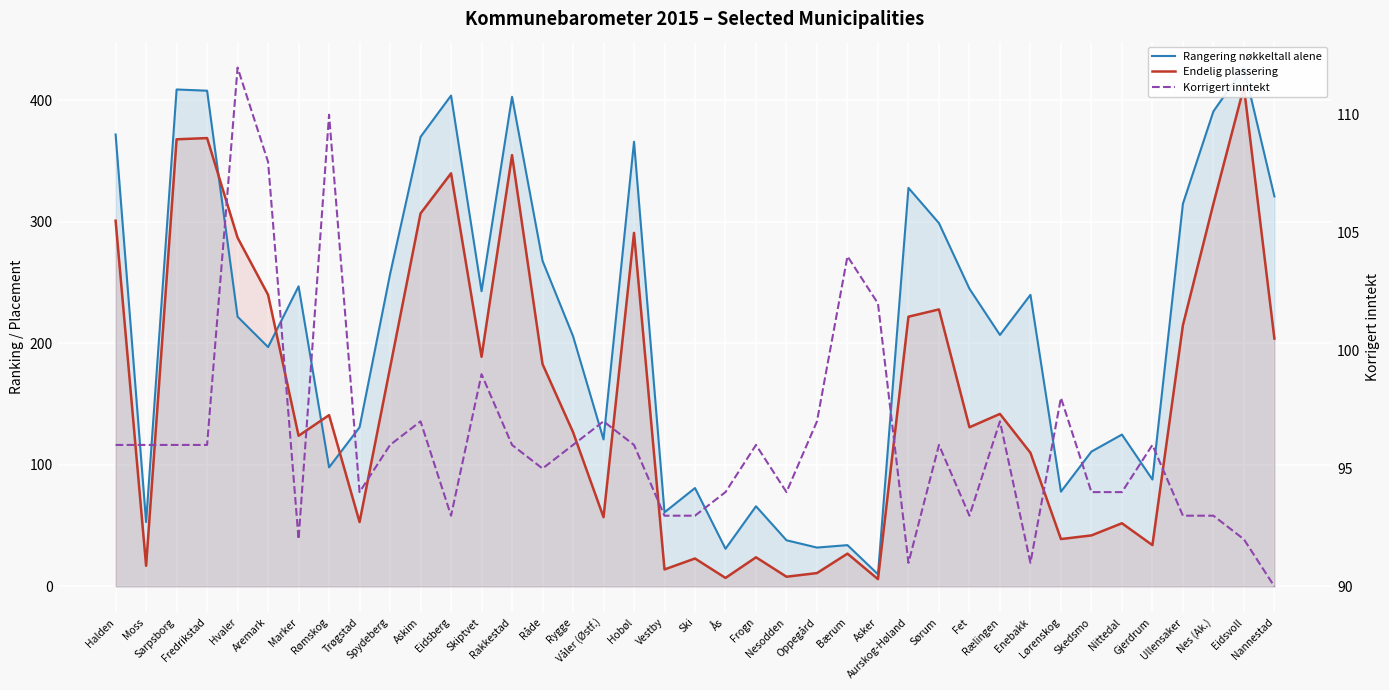

What is the greatest value displayed?

427